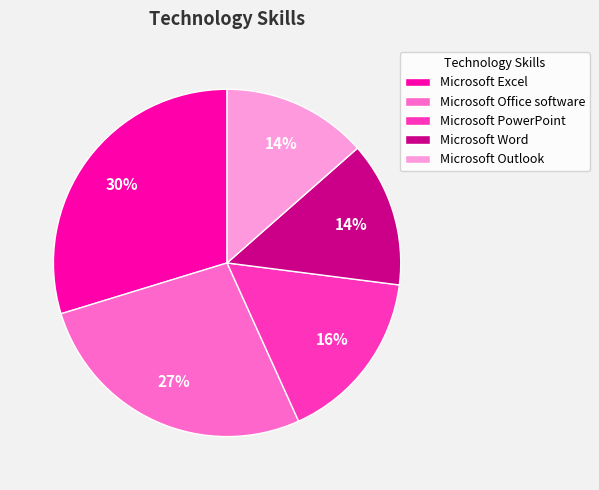

How many slices are in this pie chart?

5